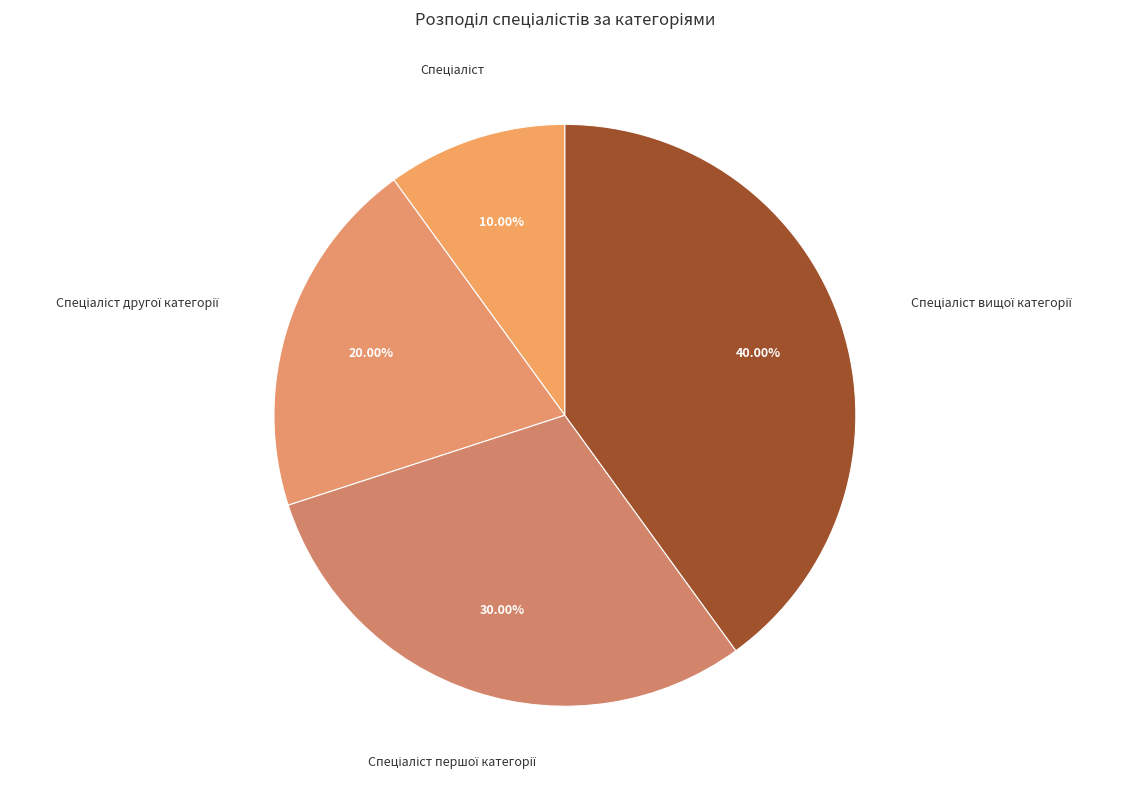

Is there a majority slice in this chart?

No